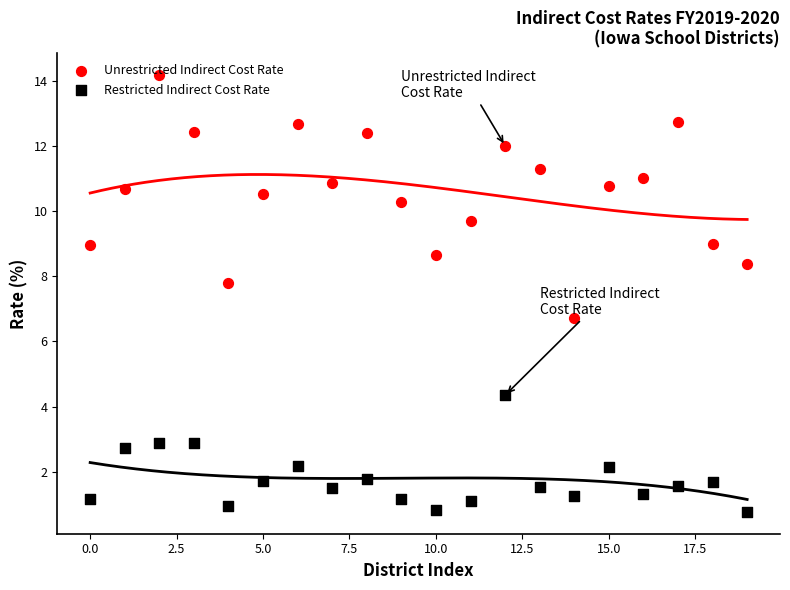

At how many categories does at least one series exceed 6?

20